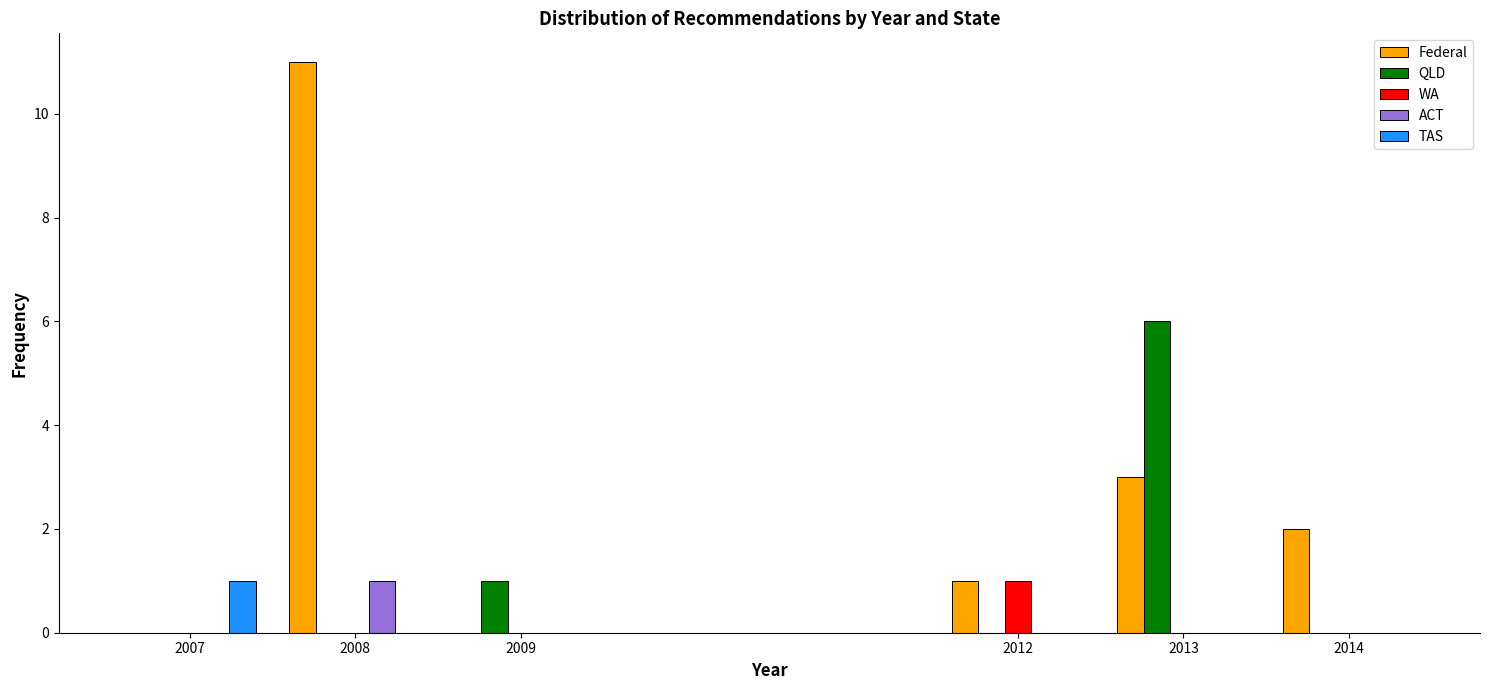

Reading left to right, list all the values displayed in this chart.

Federal: 2007=0	2008=11	2009=0	2012=1	2013=3	2014=2
QLD: 2007=0	2008=0	2009=1	2012=0	2013=6	2014=0
WA: 2007=0	2008=0	2009=0	2012=1	2013=0	2014=0
ACT: 2007=0	2008=1	2009=0	2012=0	2013=0	2014=0
TAS: 2007=1	2008=0	2009=0	2012=0	2013=0	2014=0